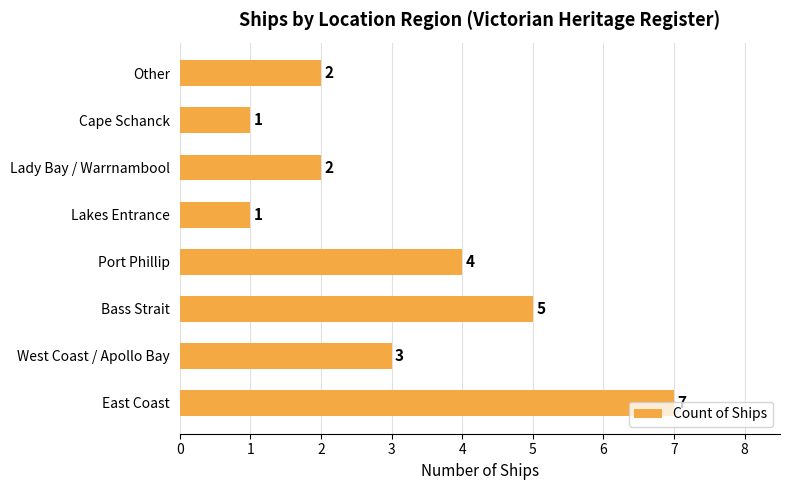

What is the greatest value displayed?

7